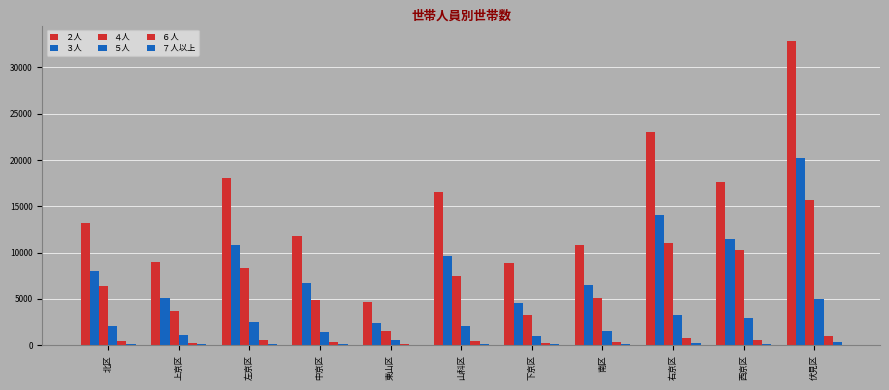

What is the label of the 10th bar from the left?

西京区